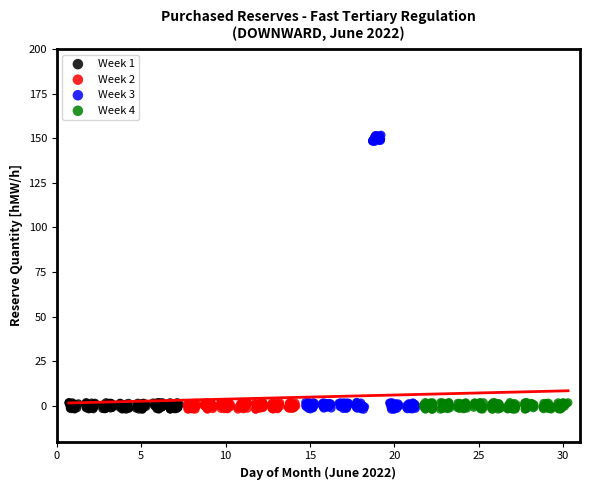

Which series reaches the maximum Y coordinate?

Week 3